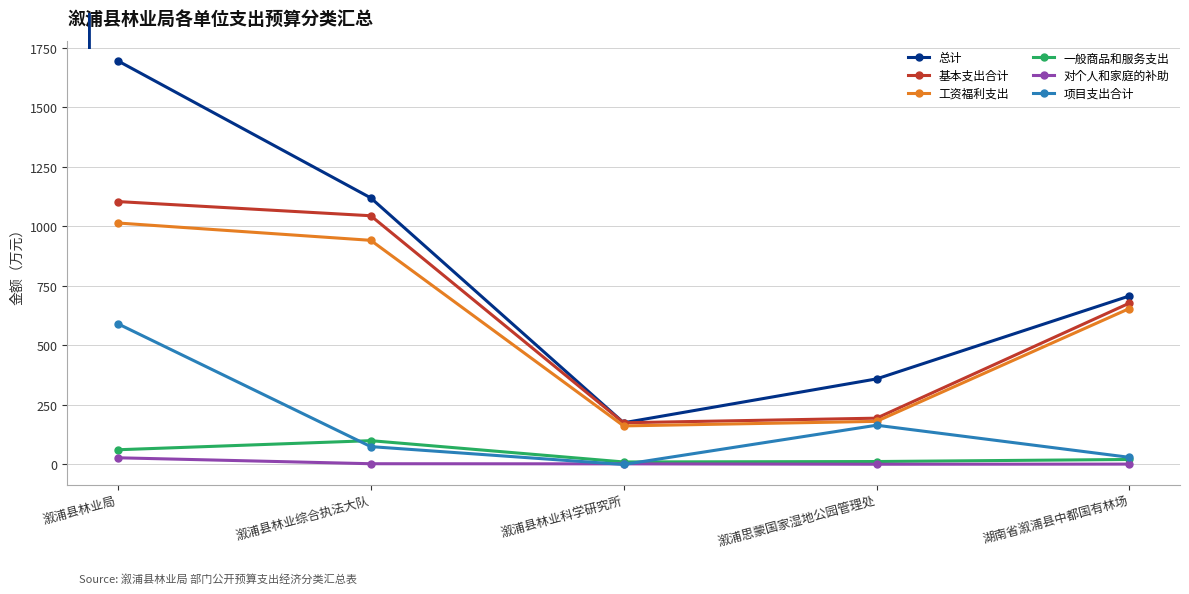

What is the average value of the 项目支出合计 series?

172.1